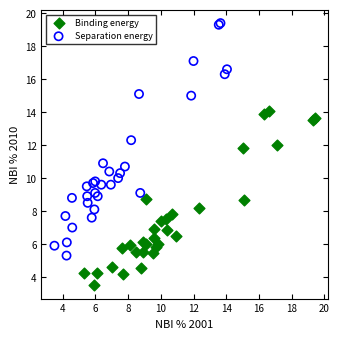

Which series reaches the maximum Y coordinate?

Separation energy